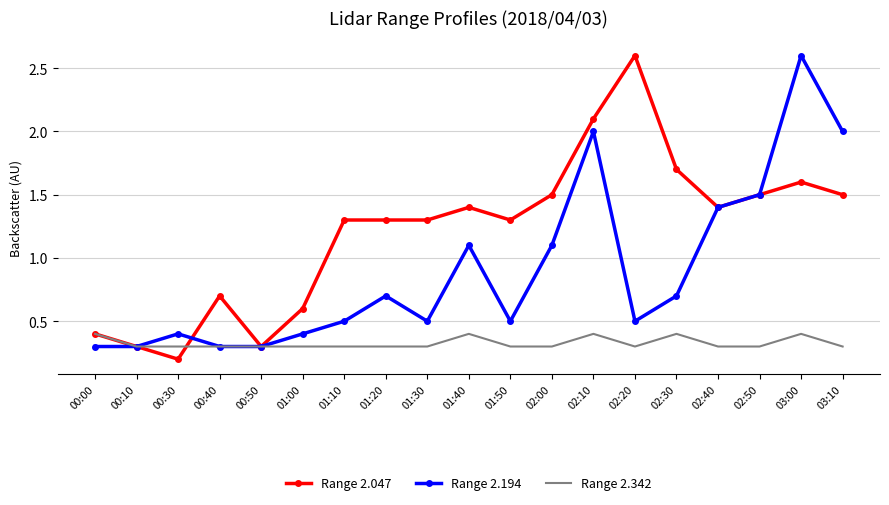

Which series has the largest total across all categories?

Range 2.047